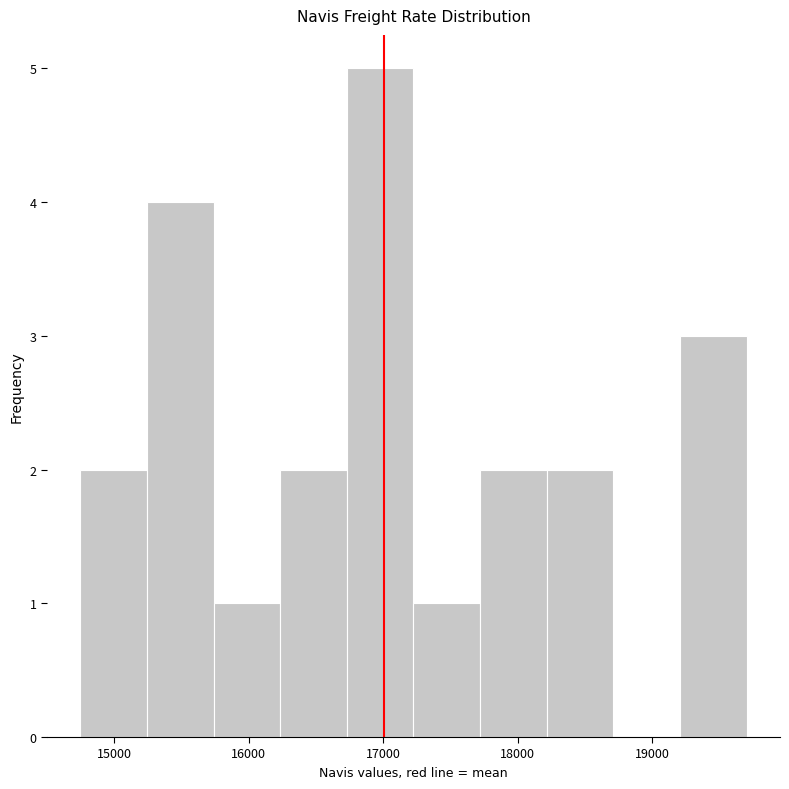

How tall is the bar that spans 19200 to 19700 on the x-axis? Neither the bar edges nor the heights are printed on the chart, so give them approximately, as read against the axes.

3